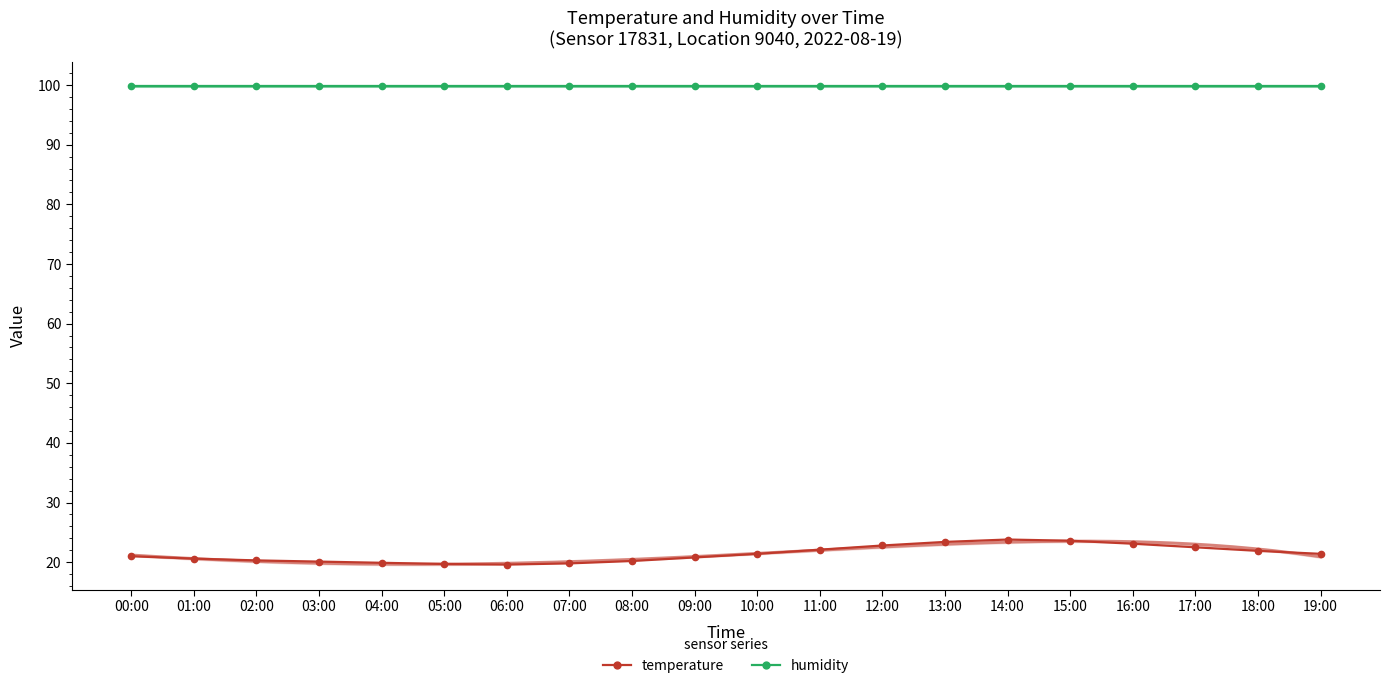

What is the value of the temperature point at the 15th from the left?

23.8